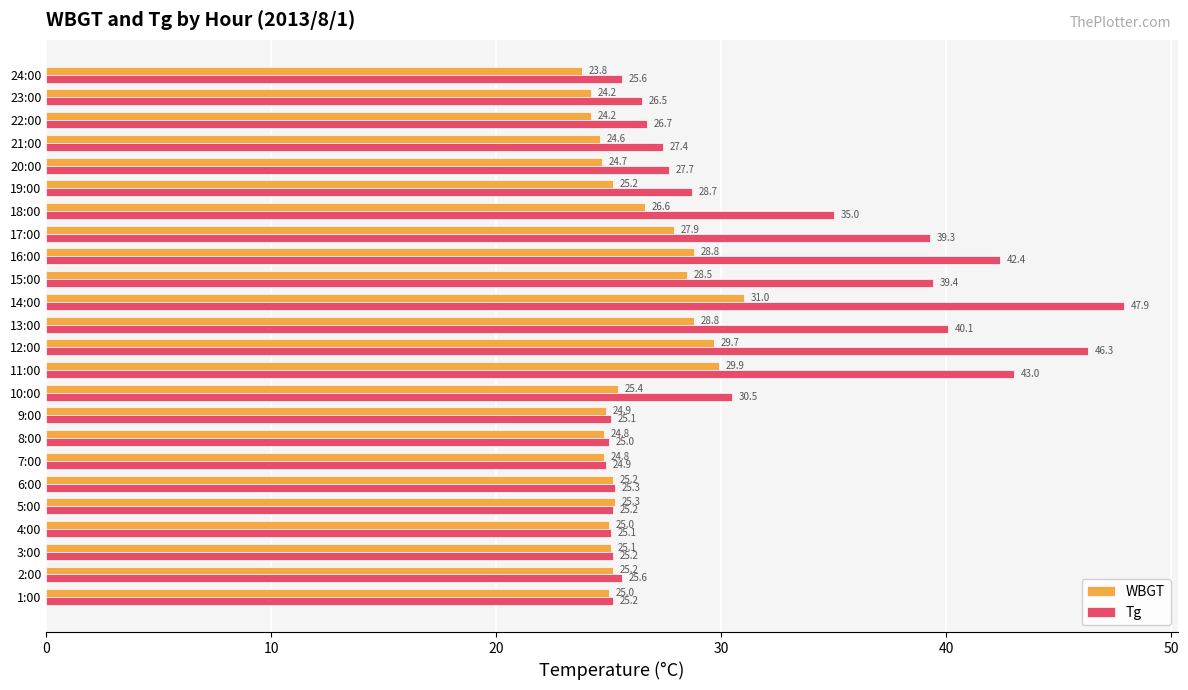

What is the difference between the second highest and minimum values in the WBGT series?

6.1